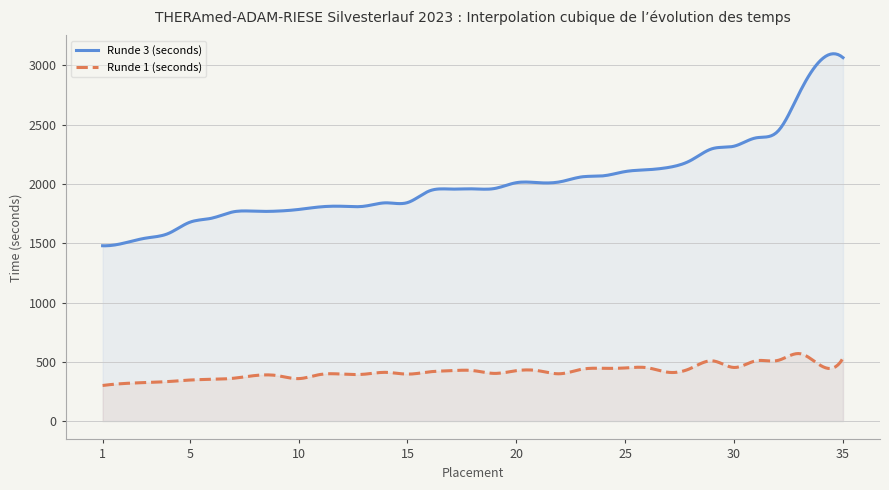

At which category does the chart reach its minimum across all series?

1